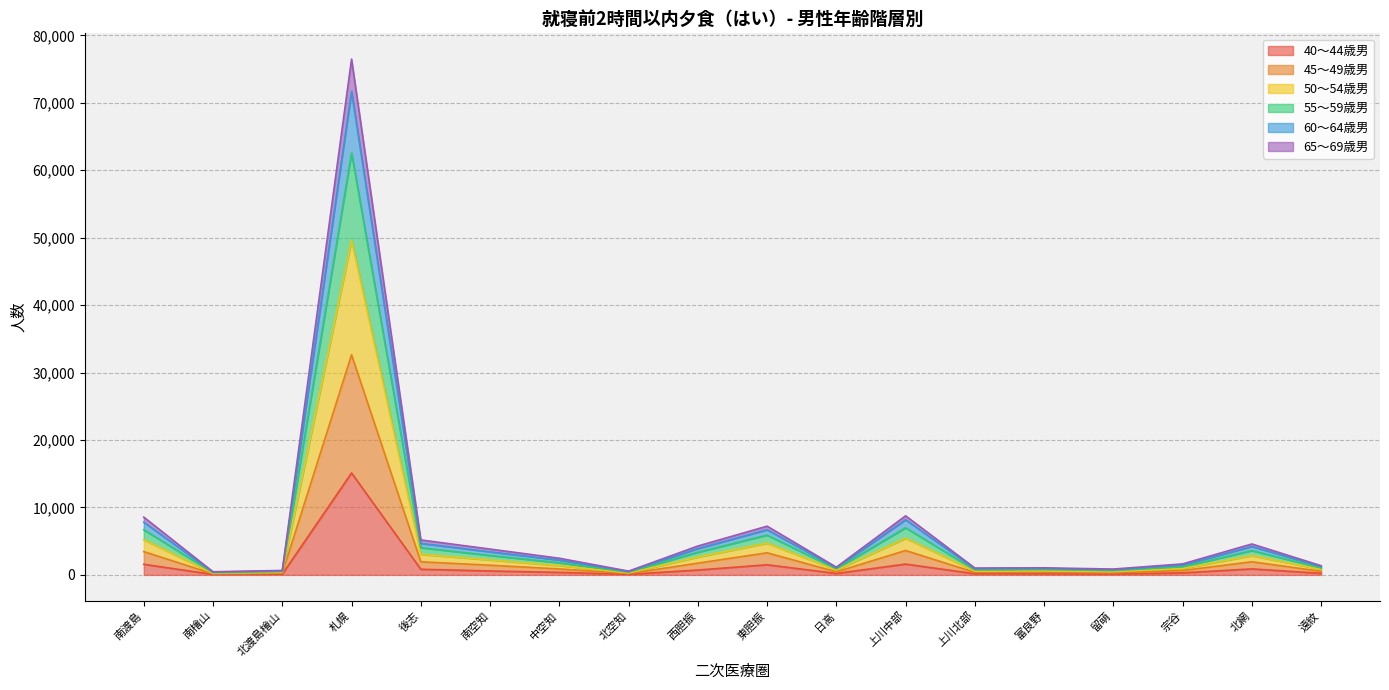

At which label does 40～44歳男 reach its peak?

札幌